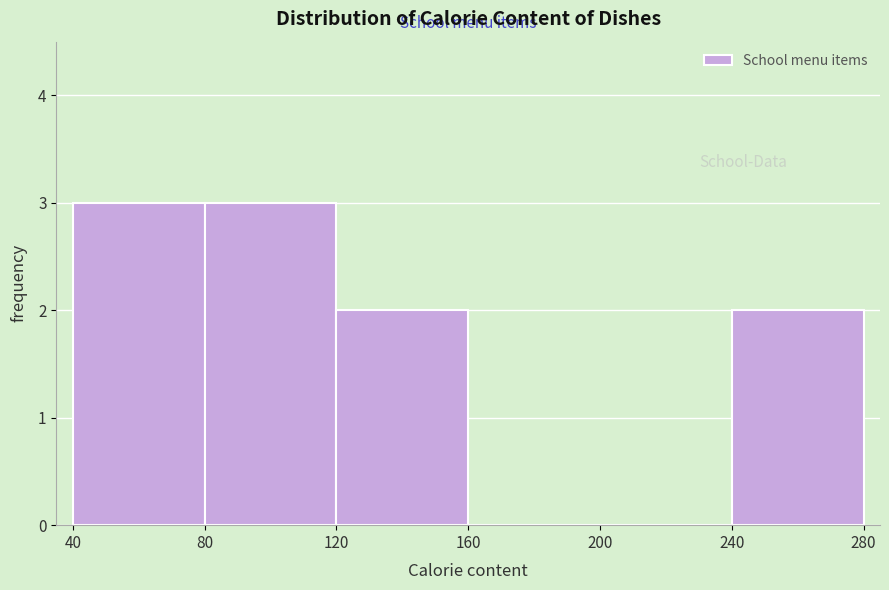

Reading left to right, transcribe this chart: for each bar, give the range it covers on the x-axis and its height. The values are not printed on the chart, so give them approximately, as read against the axis.

40 to 80: 3
80 to 120: 3
120 to 160: 2
160 to 200: 0
200 to 240: 0
240 to 280: 2